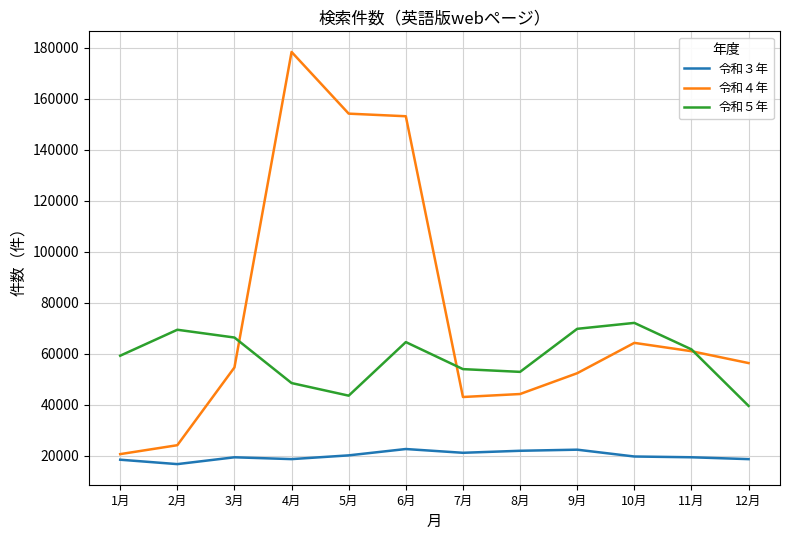

At which category is the sum across all series the highest?

4月